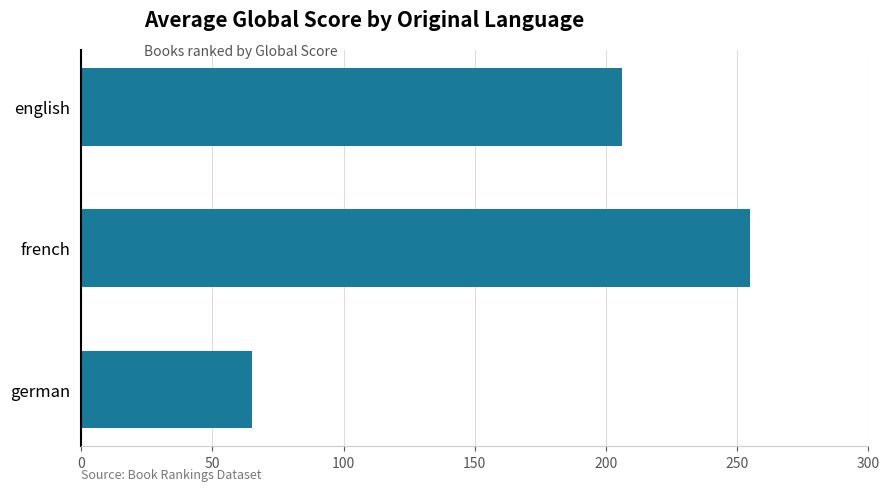

What is the difference between the second highest and minimum values?

140.9